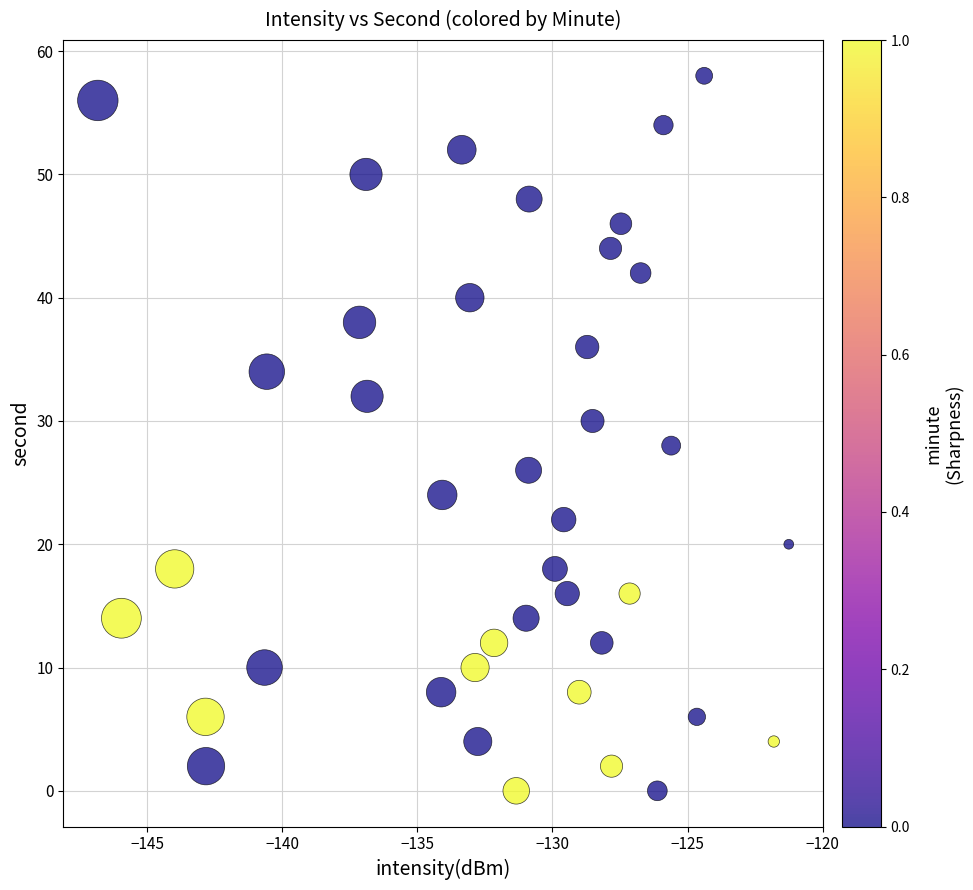

What is the range of Y values (max minus min)?

58